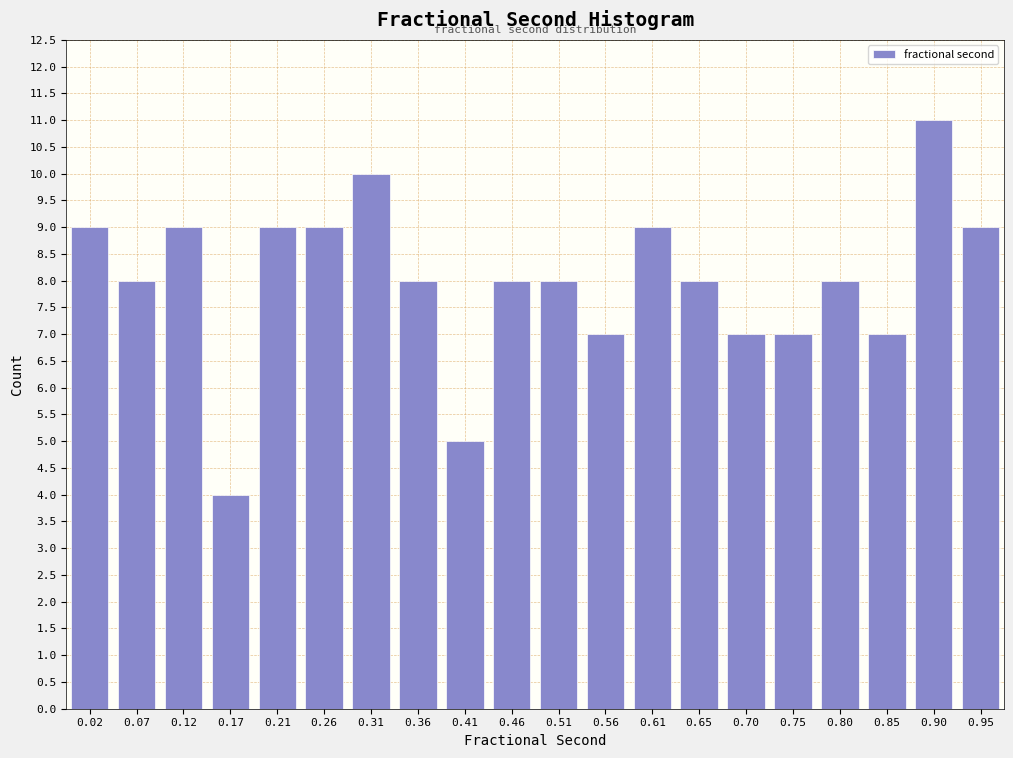

Reading left to right, extract all data points from this chart.

0.02=9	0.07=8	0.12=9	0.17=4	0.21=9	0.26=9	0.31=10	0.36=8	0.41=5	0.46=8	0.51=8	0.56=7	0.61=9	0.65=8	0.70=7	0.75=7	0.80=8	0.85=7	0.90=11	0.95=9